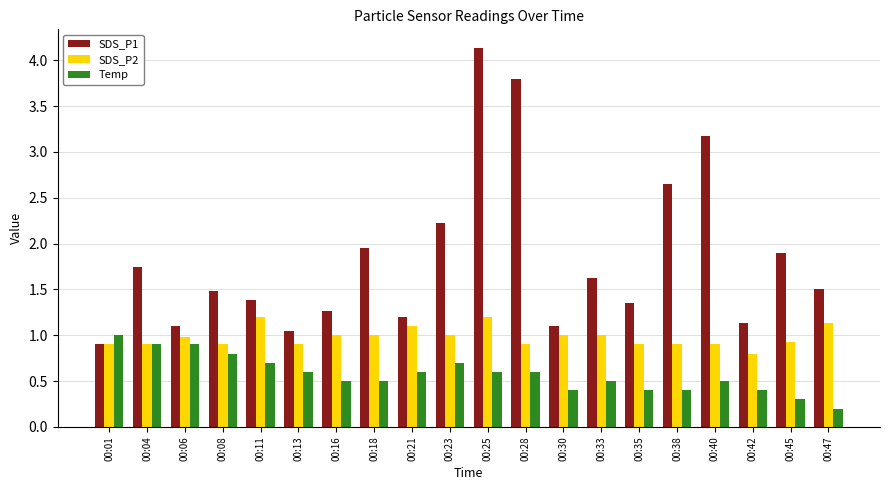

What is the difference between the highest and lowest values at 00:08?

0.7